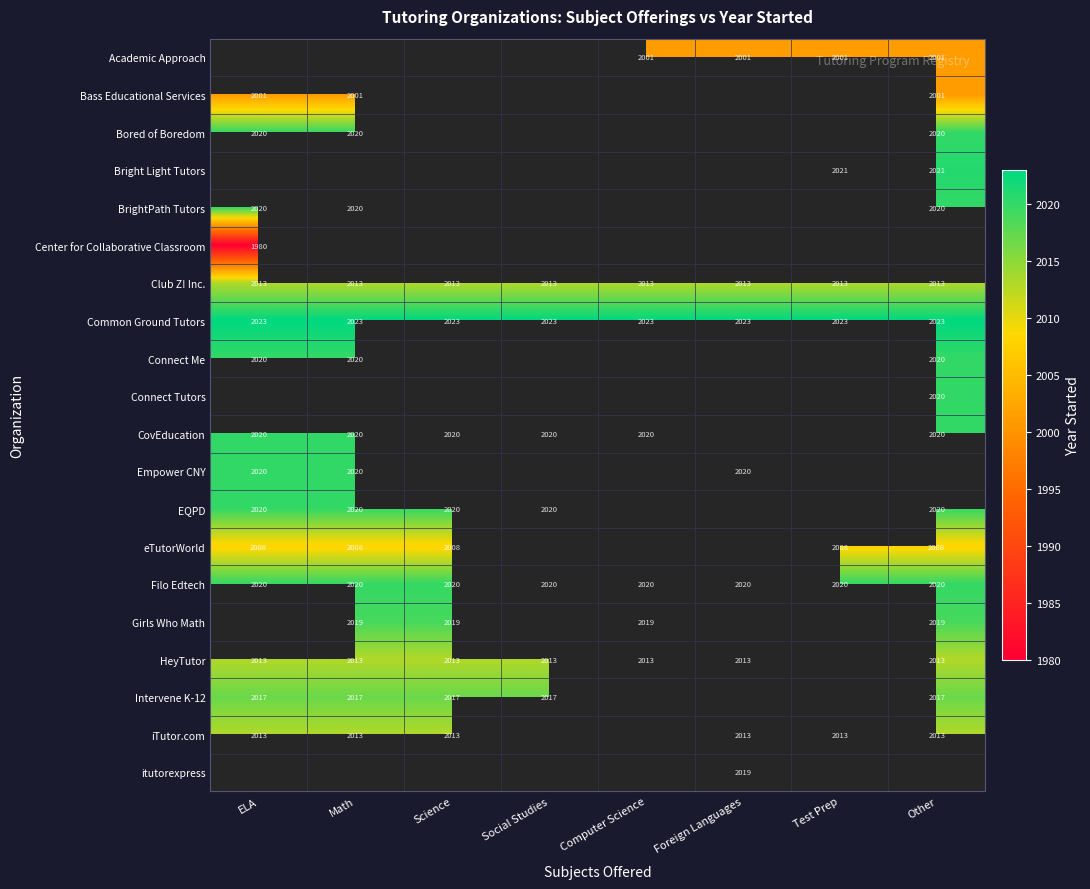

At which category does the chart reach its minimum across all series?

ELA